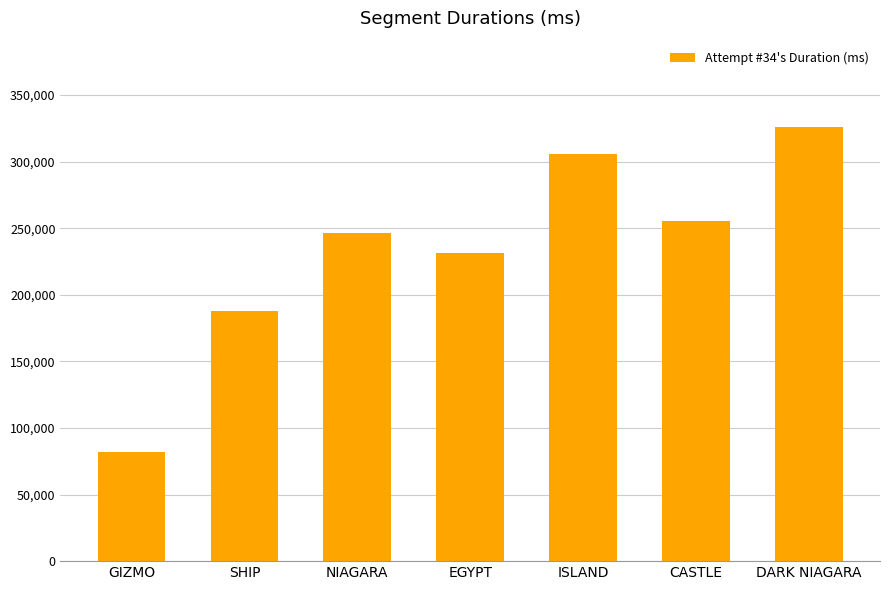

List the labels in order of value, smallest first.

GIZMO, SHIP, EGYPT, NIAGARA, CASTLE, ISLAND, DARK NIAGARA